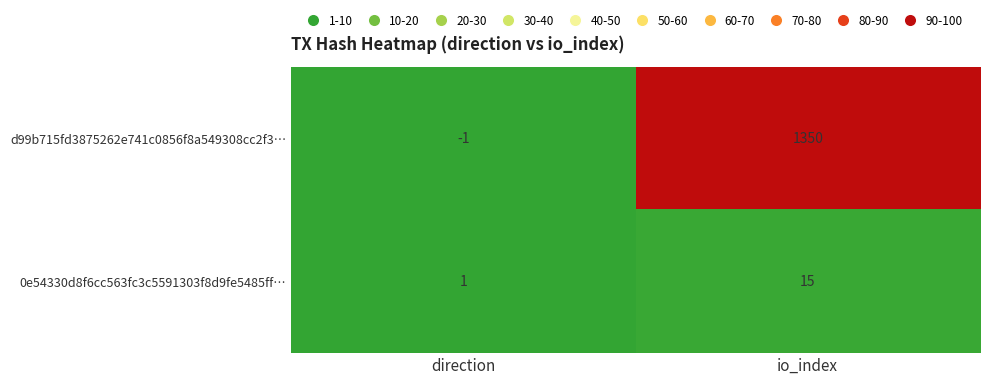

What is the maximum value shown in the chart?

1350